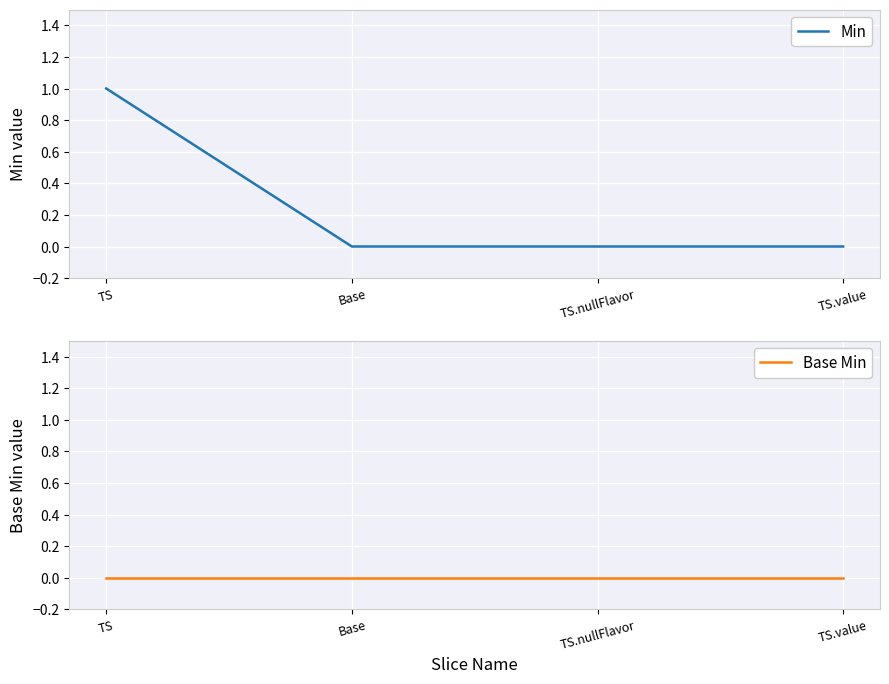

What are all the series names shown in the legend?

Min, Base Min